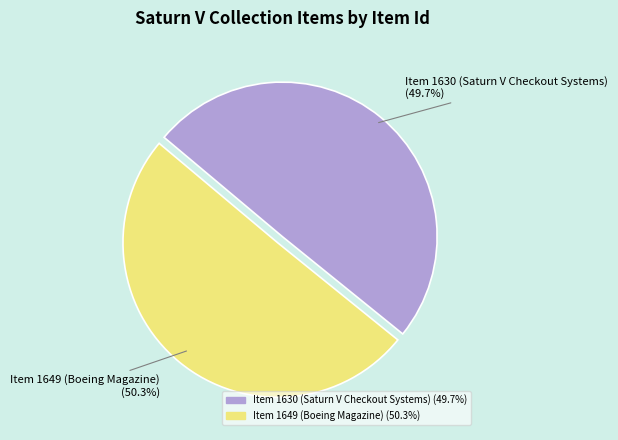

Which slice is the smallest?

Item 1630 (Saturn V Checkout Systems)